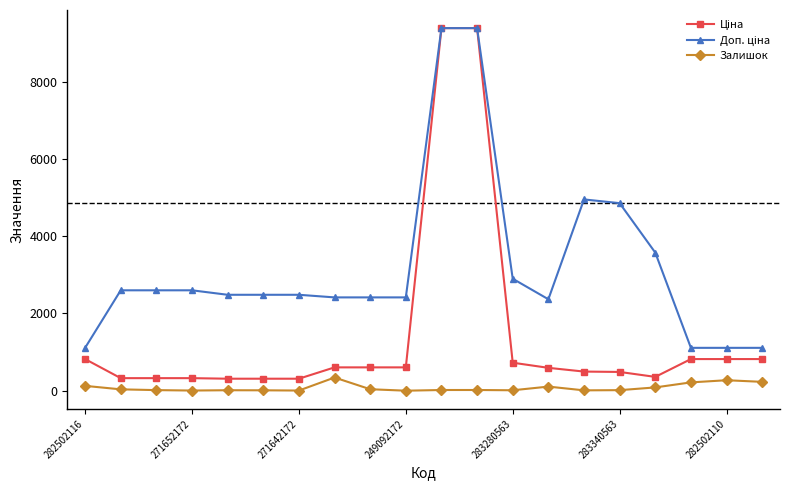

What is the maximum value shown in the chart?

9384.0